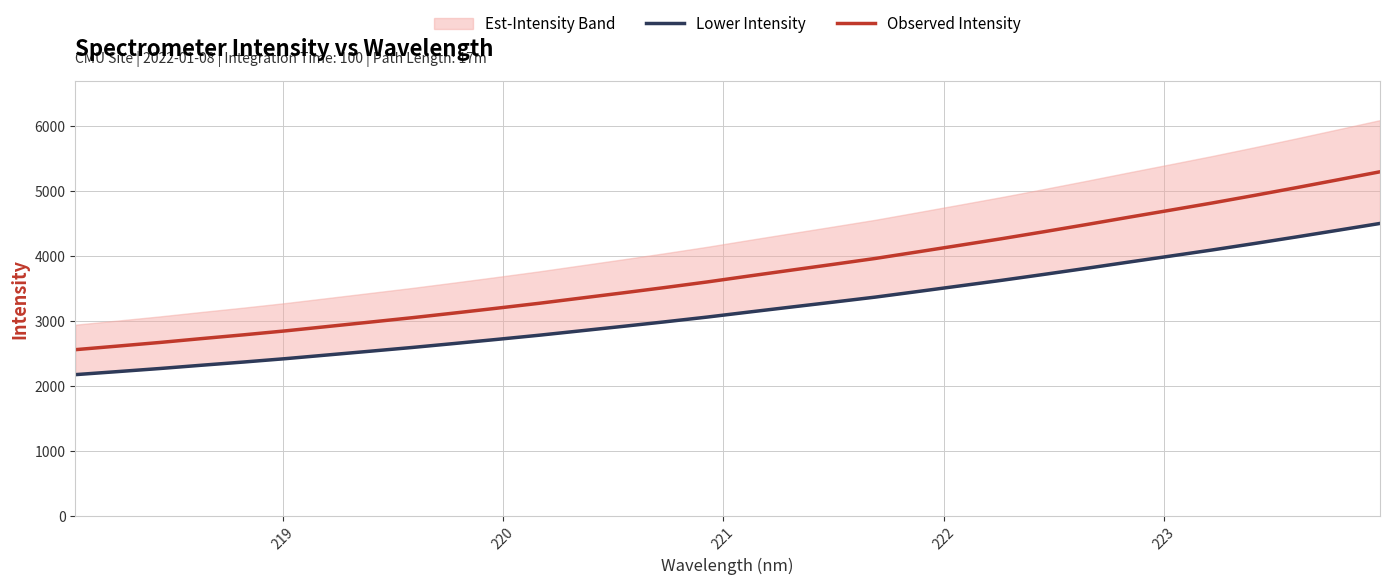

Which series has the widest spread of values?

Observed Intensity